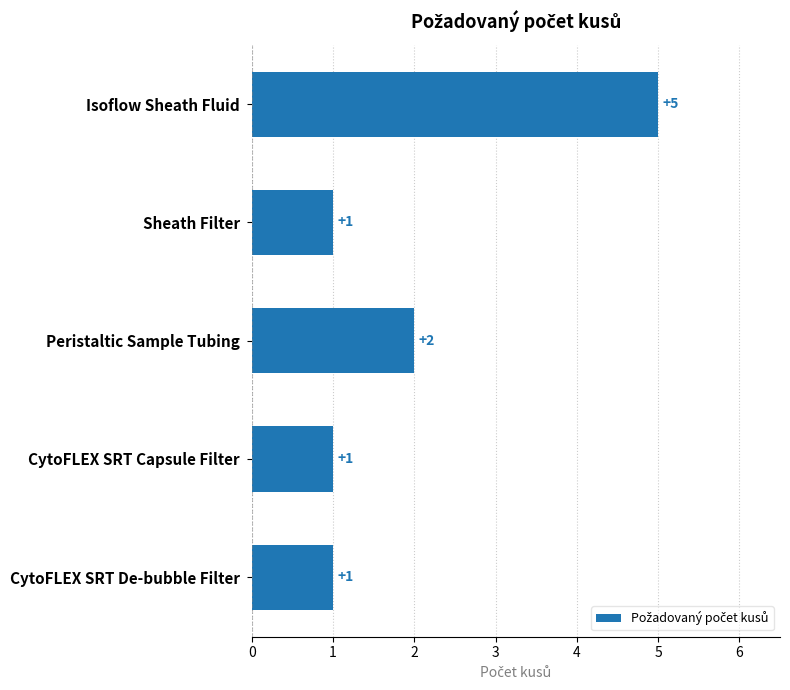

What is the sum of the values at CytoFLEX SRT Capsule Filter and Peristaltic Sample Tubing?

3